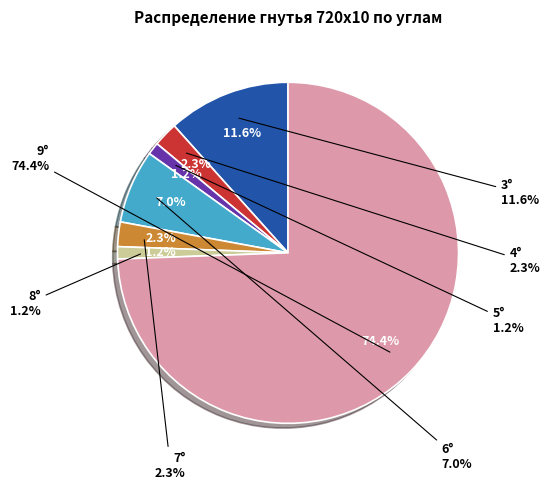

Which category accounts for the majority?

9°